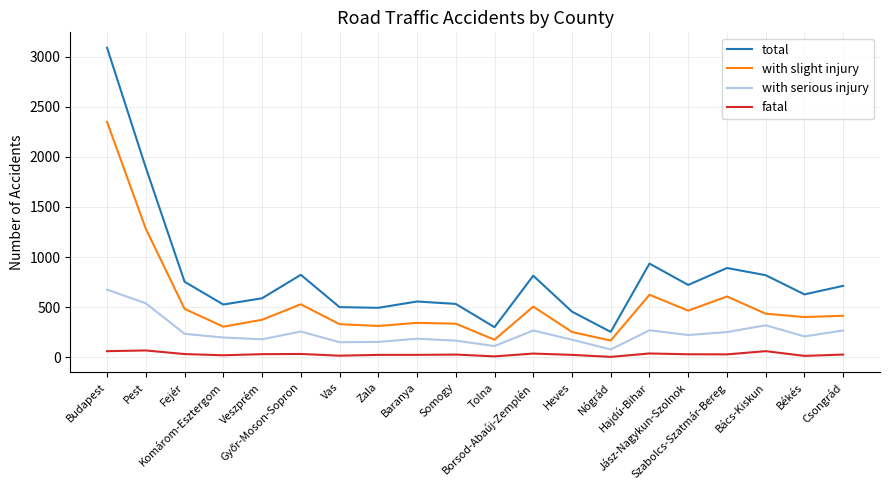

True or false: with slight injury and total intersect in this chart.

False